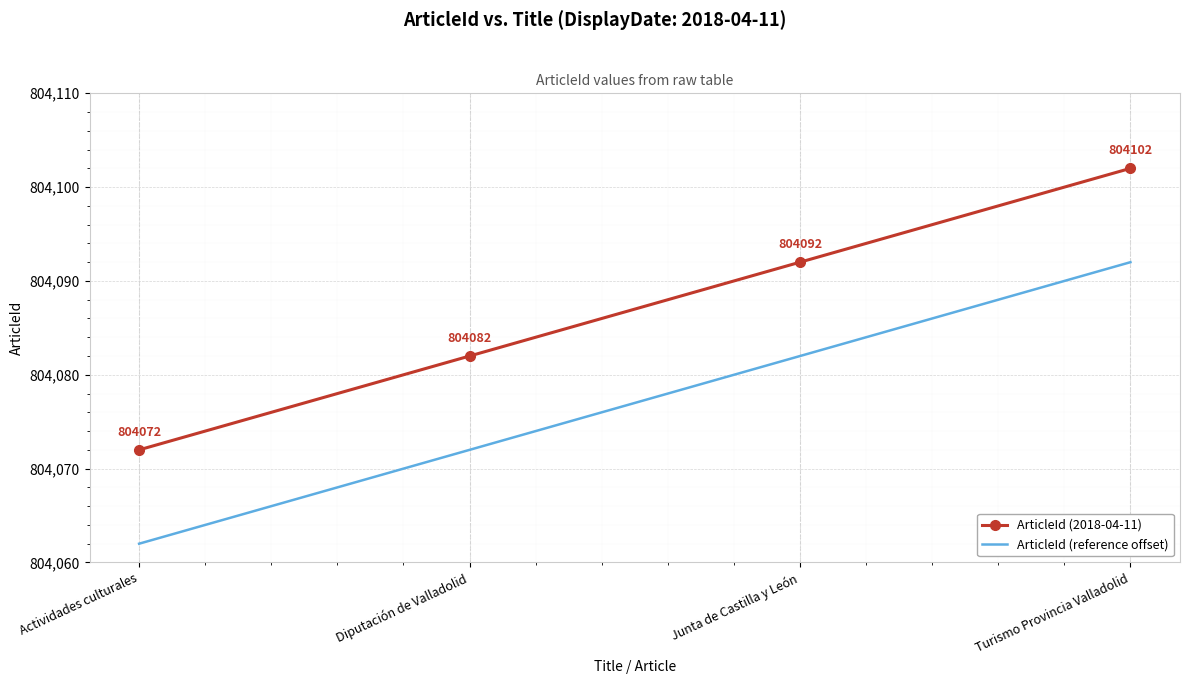

Which category has the lowest value in the ArticleId (reference offset) series?

Actividades culturales